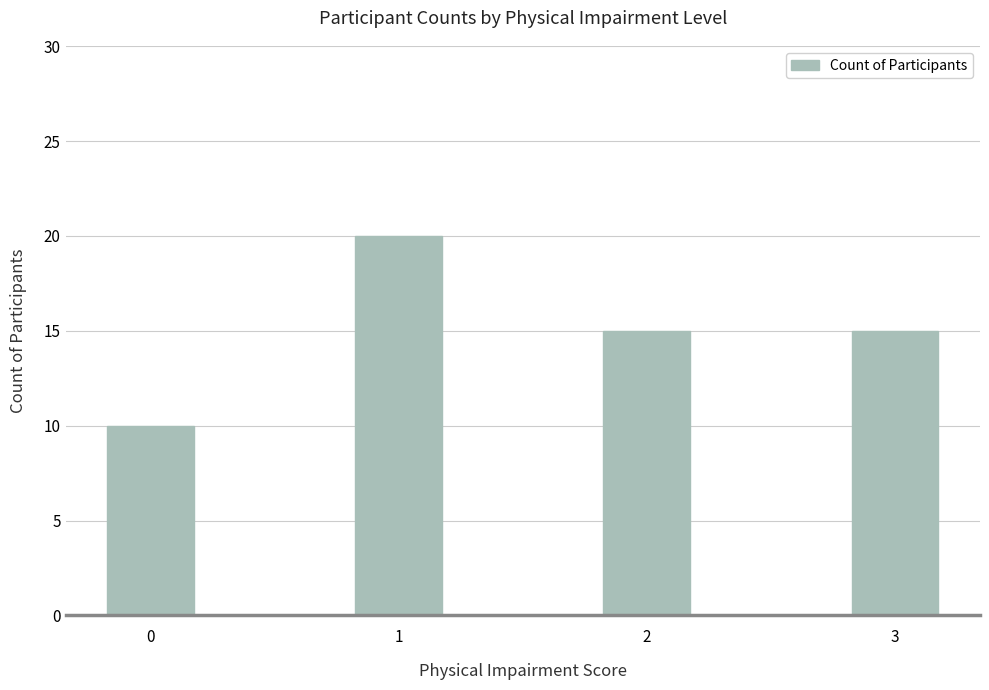

How many series are shown in this chart?

1